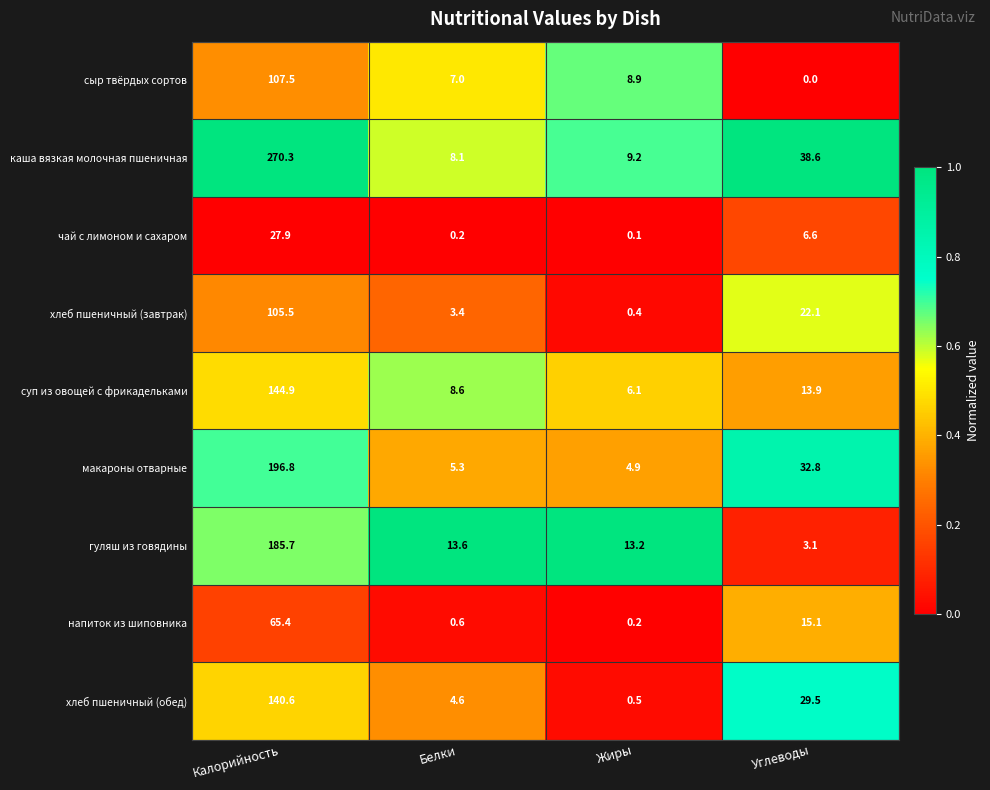

Which series has the largest range (max minus min)?

каша вязкая молочная пшеничная